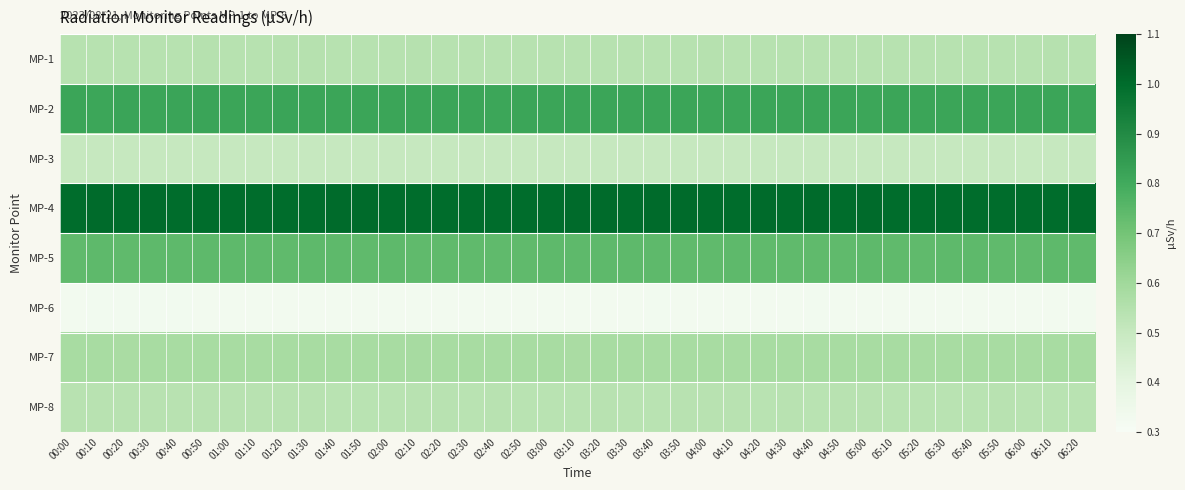

Reading right to left, list all the values displayed in this chart.

MP-1: 06:20=0.5	06:10=0.5	06:00=0.5	05:50=0.5	05:40=0.5	05:30=0.5	05:20=0.5	05:10=0.5	05:00=0.5	04:50=0.5	04:40=0.5	04:30=0.5	04:20=0.5	04:10=0.5	04:00=0.5	03:50=0.5	03:40=0.5	03:30=0.5	03:20=0.5	03:10=0.5	03:00=0.5	02:50=0.5	02:40=0.5	02:30=0.5	02:20=0.5	02:10=0.5	02:00=0.5	01:50=0.5	01:40=0.5	01:30=0.5	01:20=0.5	01:10=0.5	01:00=0.5	00:50=0.5	00:40=0.5	00:30=0.5	00:20=0.5	00:10=0.5	00:00=0.5
MP-2: 06:20=0.8	06:10=0.8	06:00=0.8	05:50=0.8	05:40=0.8	05:30=0.8	05:20=0.8	05:10=0.8	05:00=0.8	04:50=0.8	04:40=0.8	04:30=0.8	04:20=0.8	04:10=0.8	04:00=0.8	03:50=0.8	03:40=0.8	03:30=0.8	03:20=0.8	03:10=0.8	03:00=0.8	02:50=0.8	02:40=0.8	02:30=0.8	02:20=0.8	02:10=0.8	02:00=0.8	01:50=0.8	01:40=0.8	01:30=0.8	01:20=0.8	01:10=0.8	01:00=0.8	00:50=0.8	00:40=0.8	00:30=0.8	00:20=0.8	00:10=0.8	00:00=0.8
MP-3: 06:20=0.5	06:10=0.5	06:00=0.5	05:50=0.5	05:40=0.5	05:30=0.5	05:20=0.5	05:10=0.5	05:00=0.5	04:50=0.5	04:40=0.5	04:30=0.5	04:20=0.5	04:10=0.5	04:00=0.5	03:50=0.5	03:40=0.5	03:30=0.5	03:20=0.5	03:10=0.5	03:00=0.5	02:50=0.5	02:40=0.5	02:30=0.5	02:20=0.5	02:10=0.5	02:00=0.5	01:50=0.5	01:40=0.5	01:30=0.5	01:20=0.5	01:10=0.5	01:00=0.5	00:50=0.5	00:40=0.5	00:30=0.5	00:20=0.5	00:10=0.5	00:00=0.5
MP-4: 06:20=1.0	06:10=1.0	06:00=1.0	05:50=1.0	05:40=1.0	05:30=1.0	05:20=1.0	05:10=1.0	05:00=1.0	04:50=1.0	04:40=1.0	04:30=1.0	04:20=1.0	04:10=1.0	04:00=1.0	03:50=1.0	03:40=1.0	03:30=1.0	03:20=1.0	03:10=1.0	03:00=1.0	02:50=1.0	02:40=1.0	02:30=1.0	02:20=1.0	02:10=1.0	02:00=1.0	01:50=1.0	01:40=1.0	01:30=1.0	01:20=1.0	01:10=1.0	01:00=1.0	00:50=1.0	00:40=1.0	00:30=1.0	00:20=1.0	00:10=1.0	00:00=1.0
MP-5: 06:20=0.7	06:10=0.7	06:00=0.7	05:50=0.7	05:40=0.7	05:30=0.7	05:20=0.7	05:10=0.7	05:00=0.7	04:50=0.7	04:40=0.7	04:30=0.7	04:20=0.7	04:10=0.7	04:00=0.7	03:50=0.7	03:40=0.7	03:30=0.7	03:20=0.7	03:10=0.7	03:00=0.7	02:50=0.7	02:40=0.7	02:30=0.7	02:20=0.7	02:10=0.7	02:00=0.7	01:50=0.7	01:40=0.7	01:30=0.7	01:20=0.7	01:10=0.7	01:00=0.7	00:50=0.7	00:40=0.7	00:30=0.7	00:20=0.7	00:10=0.7	00:00=0.7
MP-6: 06:20=0.3	06:10=0.3	06:00=0.3	05:50=0.3	05:40=0.3	05:30=0.3	05:20=0.3	05:10=0.3	05:00=0.3	04:50=0.3	04:40=0.3	04:30=0.3	04:20=0.3	04:10=0.3	04:00=0.3	03:50=0.3	03:40=0.3	03:30=0.3	03:20=0.3	03:10=0.3	03:00=0.3	02:50=0.3	02:40=0.3	02:30=0.3	02:20=0.3	02:10=0.3	02:00=0.3	01:50=0.3	01:40=0.3	01:30=0.3	01:20=0.3	01:10=0.3	01:00=0.3	00:50=0.3	00:40=0.3	00:30=0.3	00:20=0.3	00:10=0.3	00:00=0.3
MP-7: 06:20=0.6	06:10=0.6	06:00=0.6	05:50=0.6	05:40=0.6	05:30=0.6	05:20=0.6	05:10=0.6	05:00=0.6	04:50=0.6	04:40=0.6	04:30=0.6	04:20=0.6	04:10=0.6	04:00=0.6	03:50=0.6	03:40=0.6	03:30=0.6	03:20=0.6	03:10=0.6	03:00=0.6	02:50=0.6	02:40=0.6	02:30=0.6	02:20=0.6	02:10=0.6	02:00=0.6	01:50=0.6	01:40=0.6	01:30=0.6	01:20=0.6	01:10=0.6	01:00=0.6	00:50=0.6	00:40=0.6	00:30=0.6	00:20=0.6	00:10=0.6	00:00=0.6
MP-8: 06:20=0.5	06:10=0.5	06:00=0.5	05:50=0.5	05:40=0.5	05:30=0.5	05:20=0.5	05:10=0.5	05:00=0.5	04:50=0.5	04:40=0.5	04:30=0.5	04:20=0.5	04:10=0.5	04:00=0.5	03:50=0.5	03:40=0.5	03:30=0.5	03:20=0.5	03:10=0.5	03:00=0.5	02:50=0.5	02:40=0.5	02:30=0.5	02:20=0.5	02:10=0.5	02:00=0.5	01:50=0.5	01:40=0.5	01:30=0.5	01:20=0.5	01:10=0.5	01:00=0.5	00:50=0.5	00:40=0.5	00:30=0.5	00:20=0.5	00:10=0.5	00:00=0.5